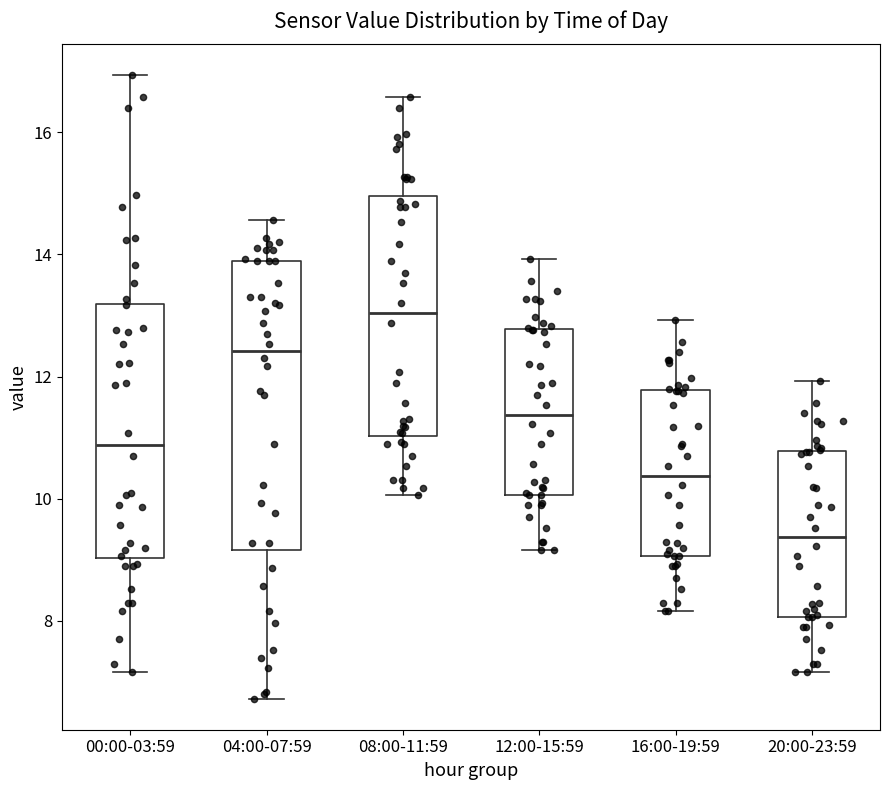

Which box has the highest median line?

08:00-11:59